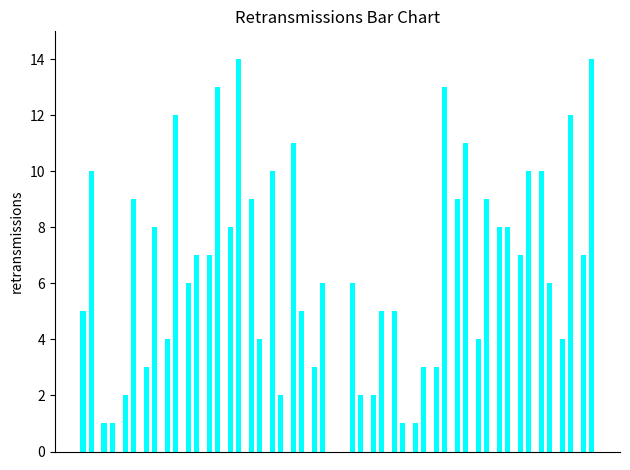

What is the value of the 37th bar from the left?

4